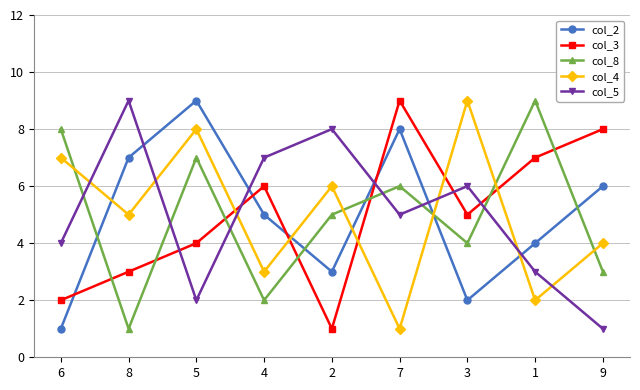

Which series changed the most between 8 and 7?

col_3